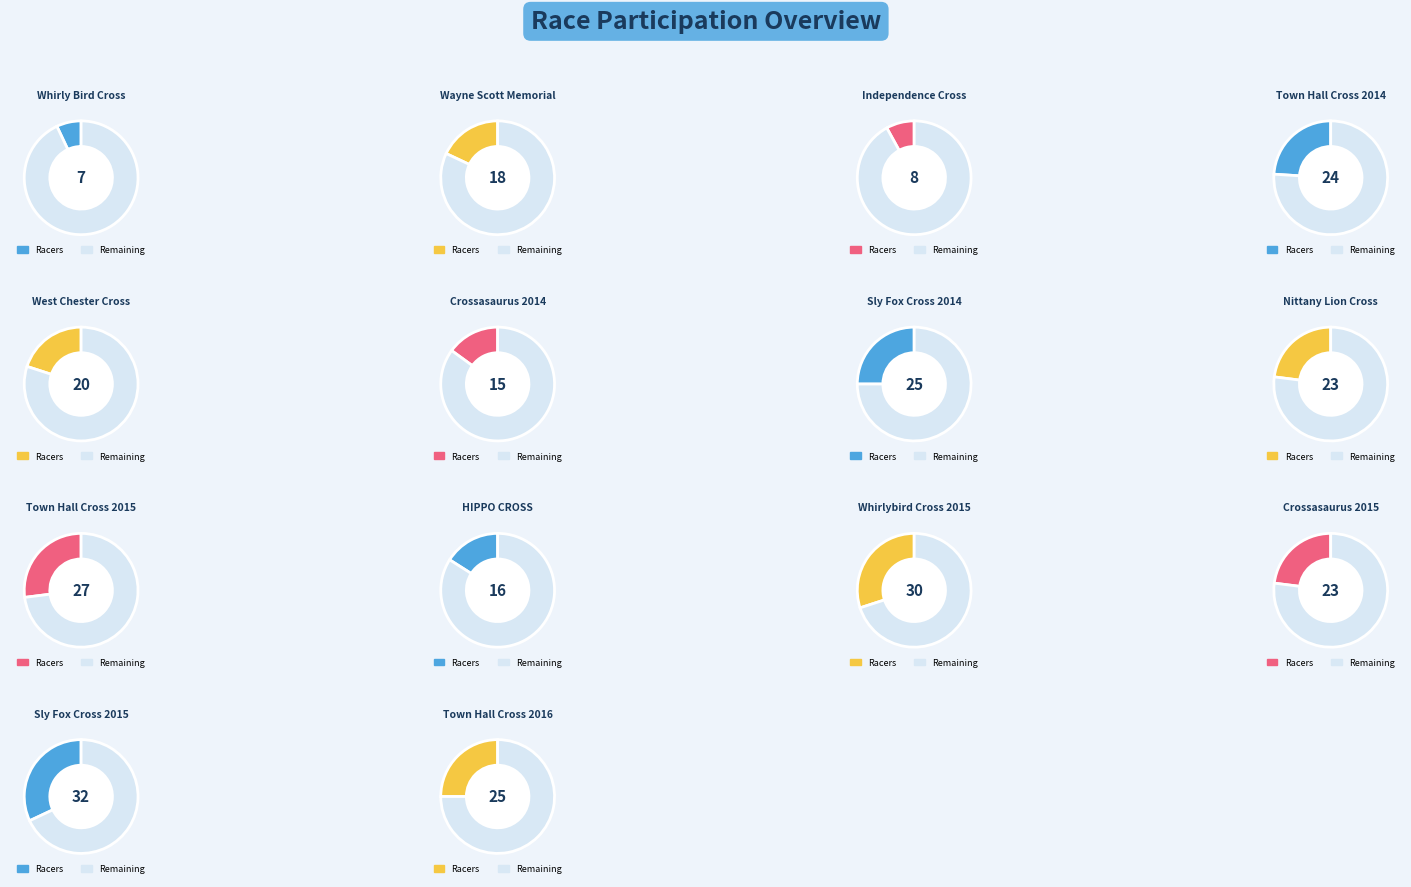

Rank the categories by value from highest to lowest.

Sly Fox Cross 2015, Whirlybird Cross 2015, Town Hall Cross 2015, Sly Fox Cross 2014, Town Hall Cross 2016, Town Hall Cross 2014, Nittany Lion Cross, Crossasaurus 2015, West Chester Cross, Wayne Scott Memorial, HIPPO CROSS, Crossasaurus 2014, Independence Cross, Whirly Bird Cross